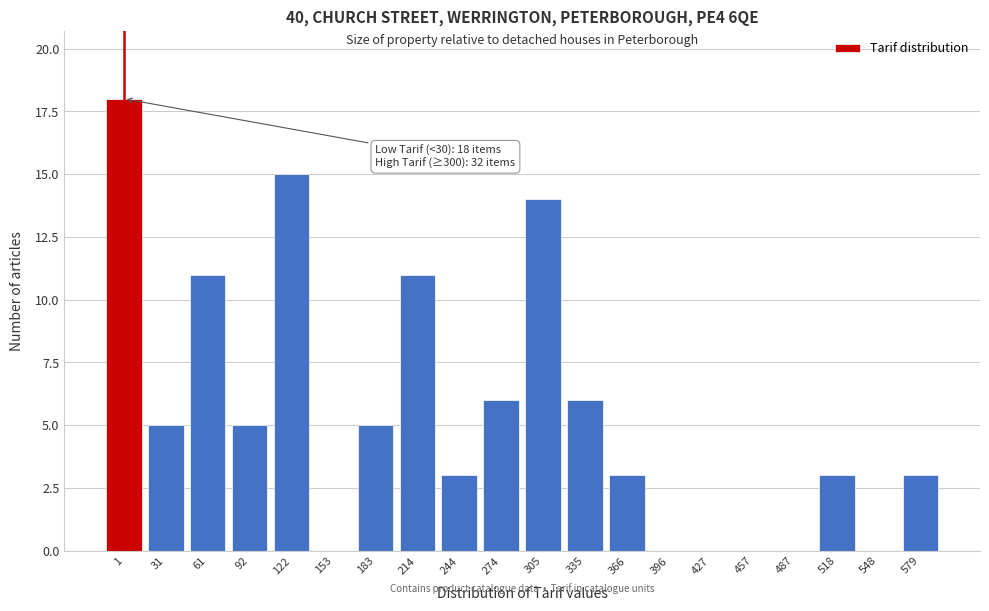

Reading right to left, list all the values displayed in this chart.

579=3	548=0	518=3	487=0	457=0	427=0	396=0	366=3	335=6	305=14	274=6	244=3	214=11	183=5	153=0	122=15	92=5	61=11	31=5	1=18